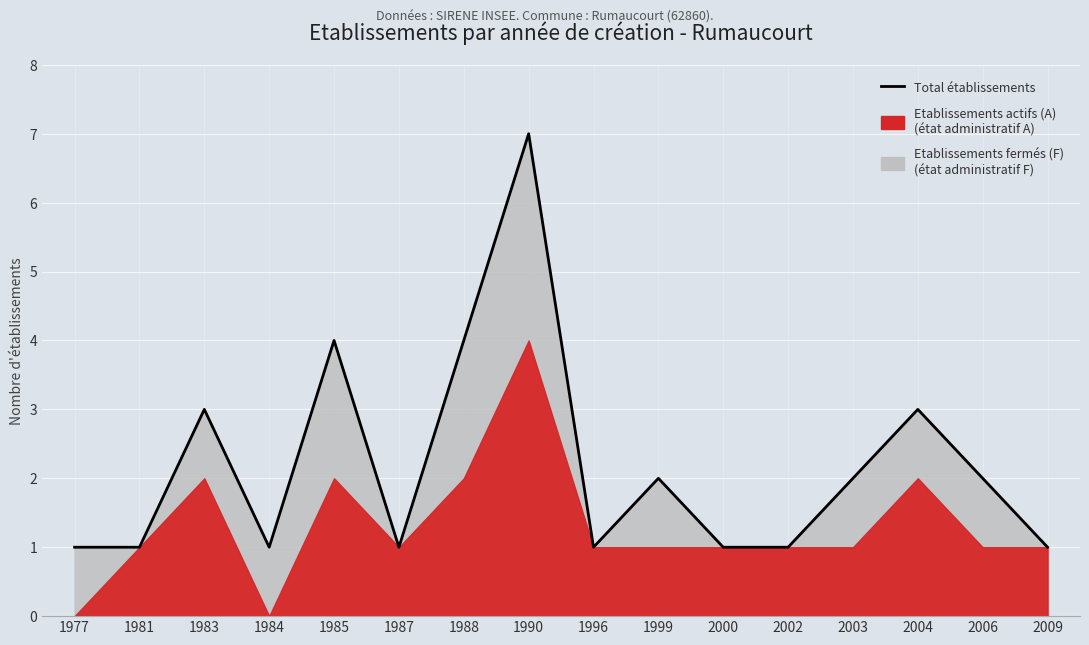

Which label corresponds to the smallest value in the chart?

1977